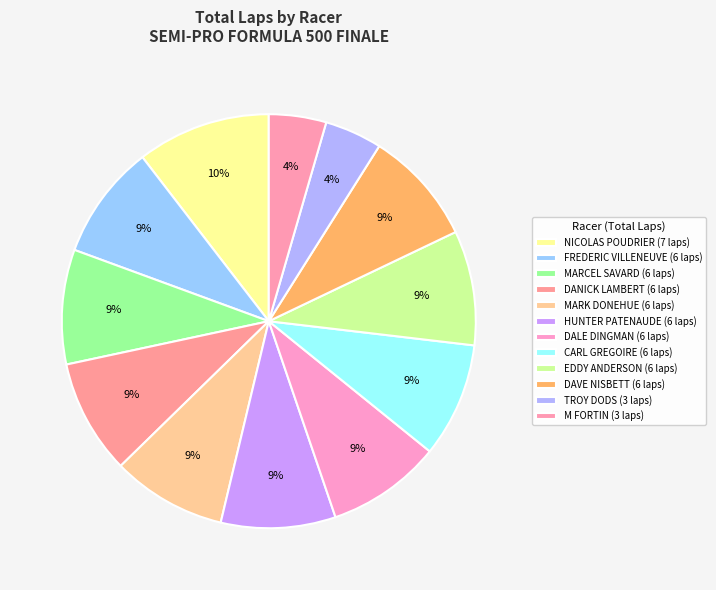

Does MARK DONEHUE account for over 50% of the chart?

No